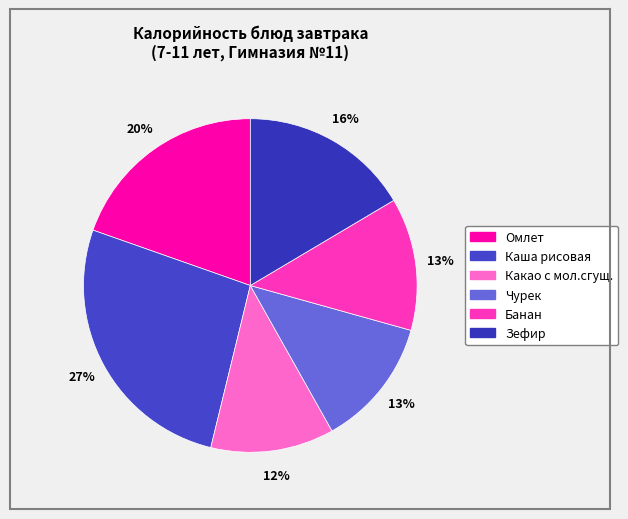

What percentage is the Чурек slice, to the nearest percent?

13%